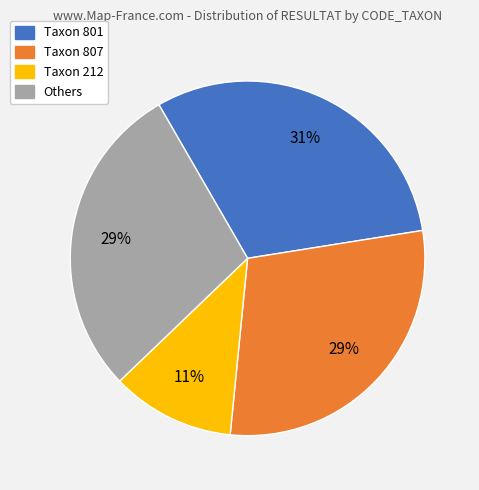

Is there any slice that represents more than half of the pie?

No